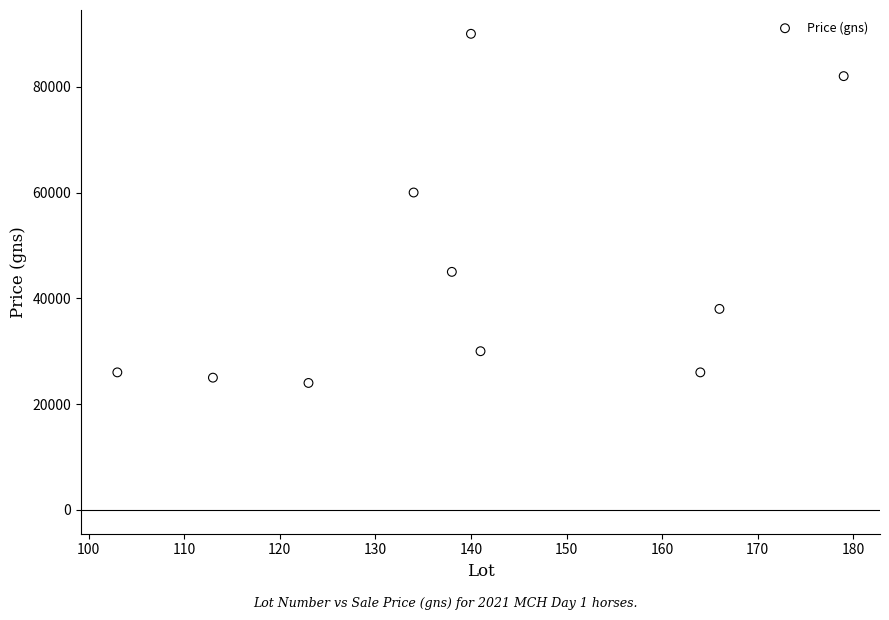

What is the average Y value?

44600